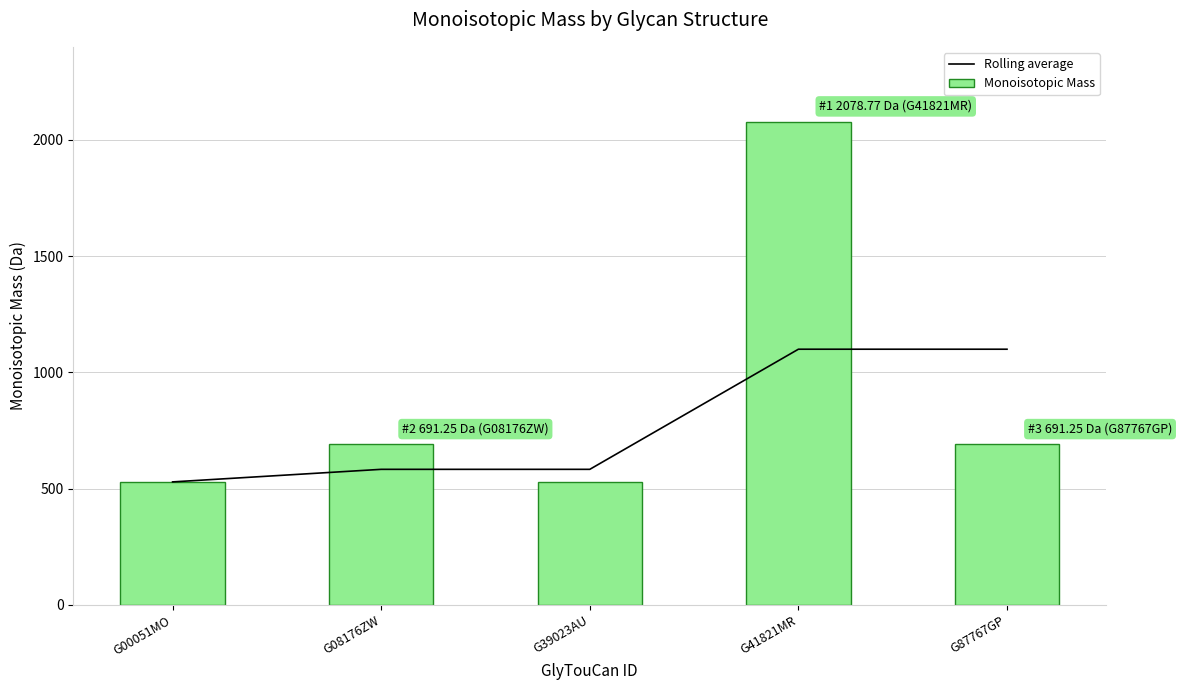

What are all the series names shown in the legend?

Rolling average, Monoisotopic Mass